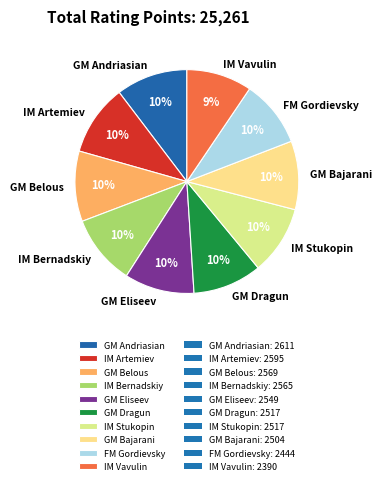

How many slices are in this pie chart?

10